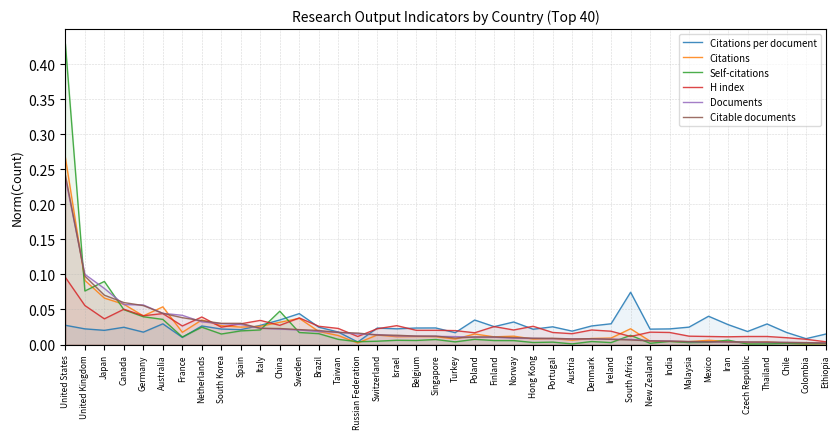

Is the value of Citations at Taiwan greater than the value of Self-citations at United Kingdom?

No